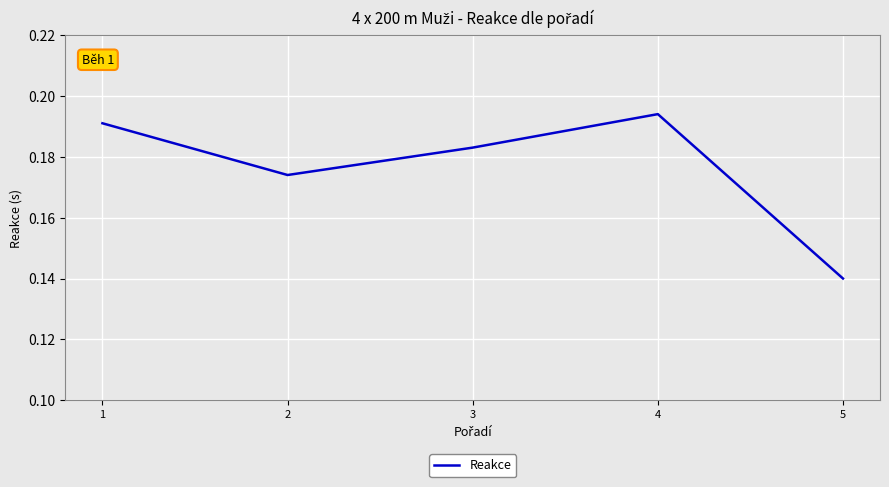

Which category has the highest value across all series?

4